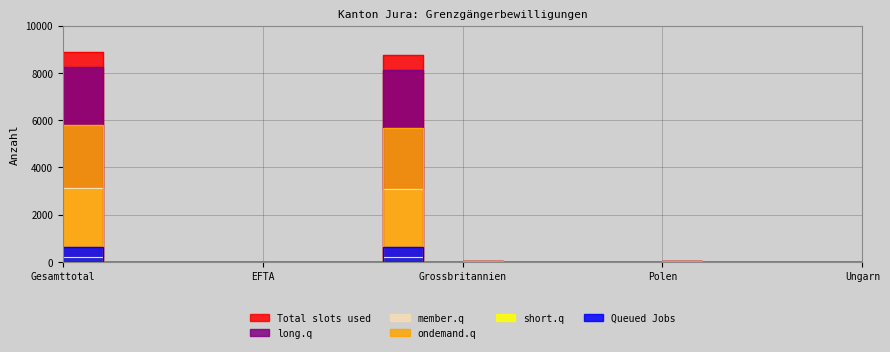

True or false: Total slots used has a value of 8906 at Gesamttotal.

True